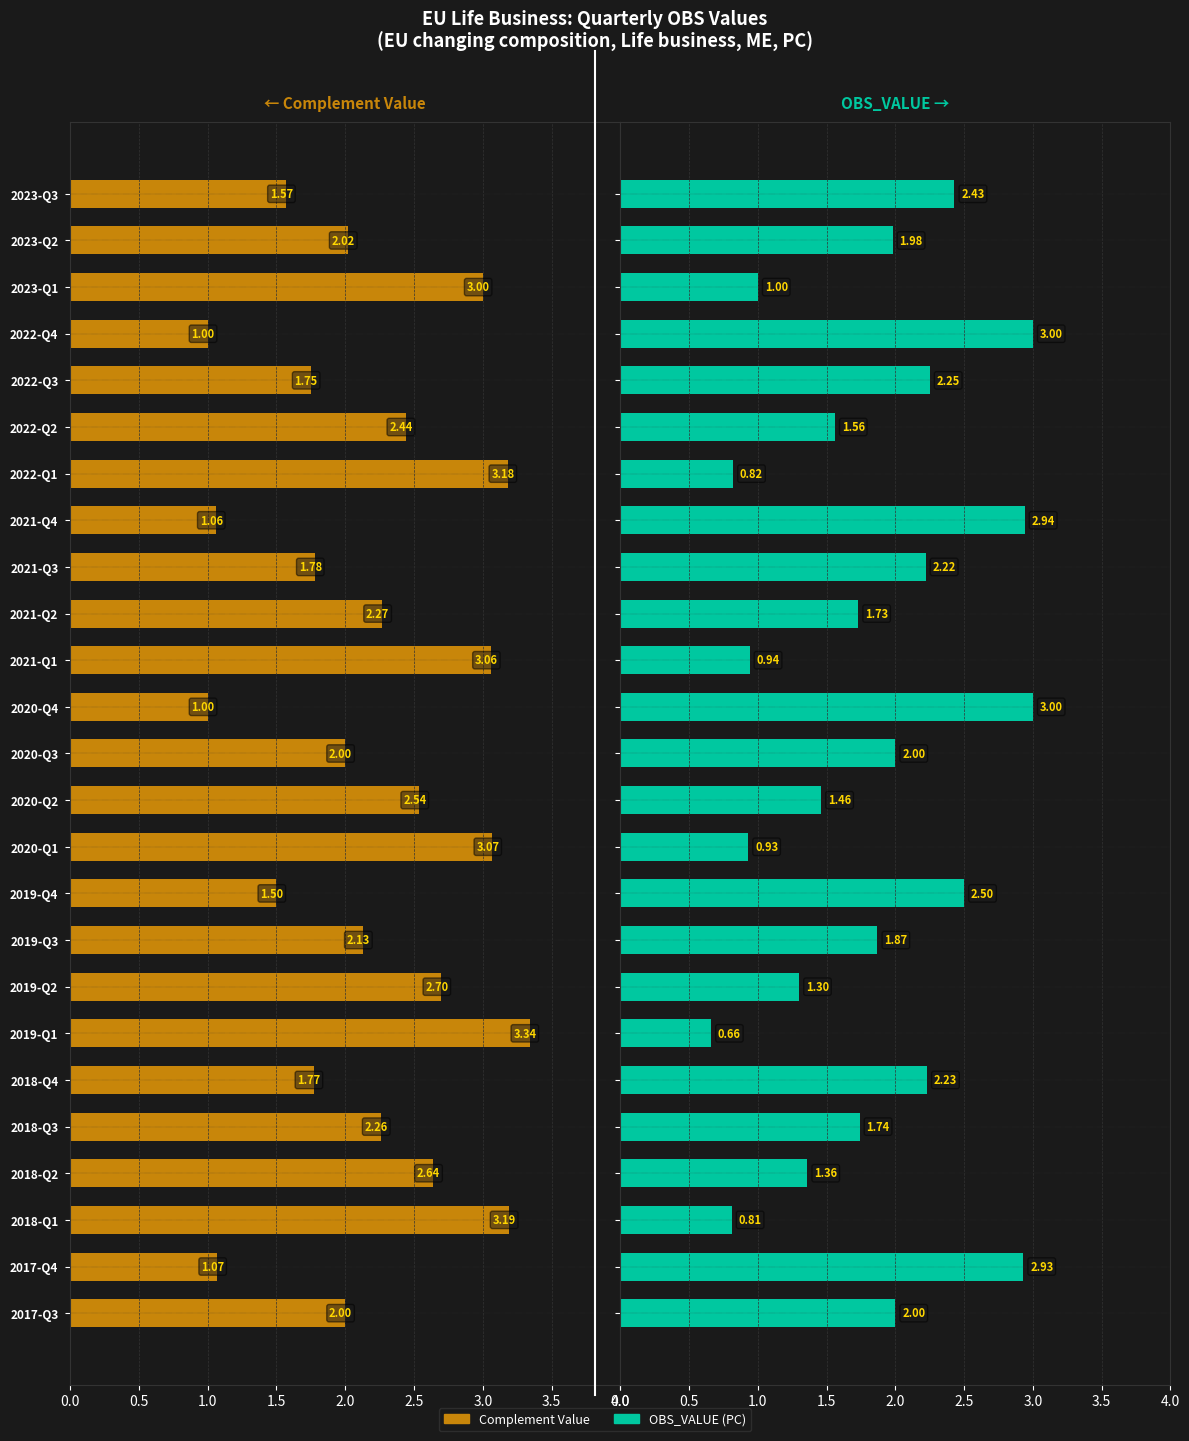

List the series in order of their peak value, highest first.

Complement, OBS_VALUE